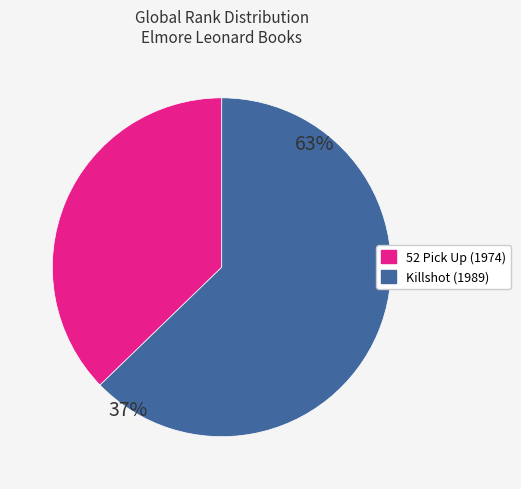

Count the number of slices in the pie.

2